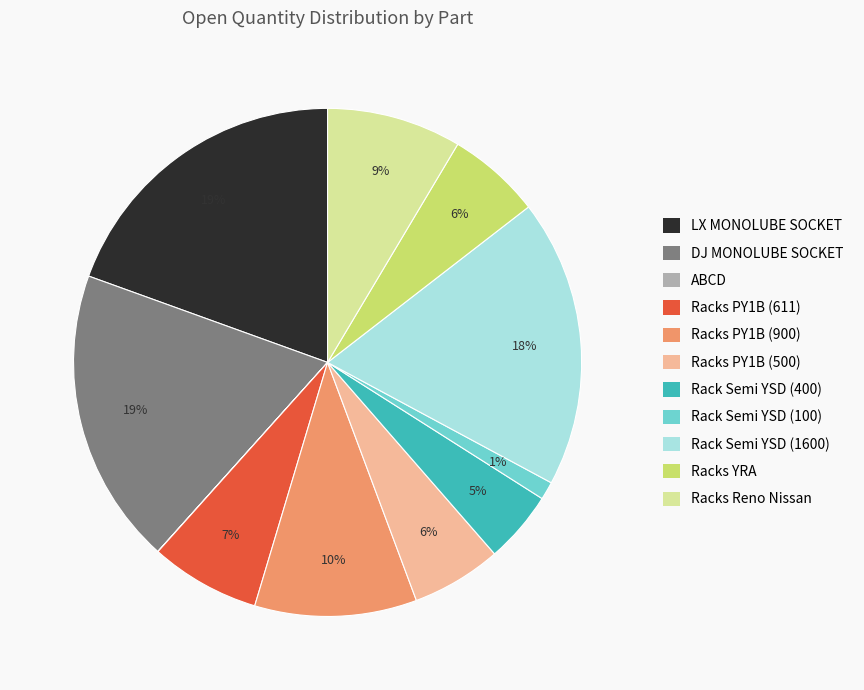

Combined, do Racks PY1B (900) and DJ MONOLUBE SOCKET account for over 50%?

No